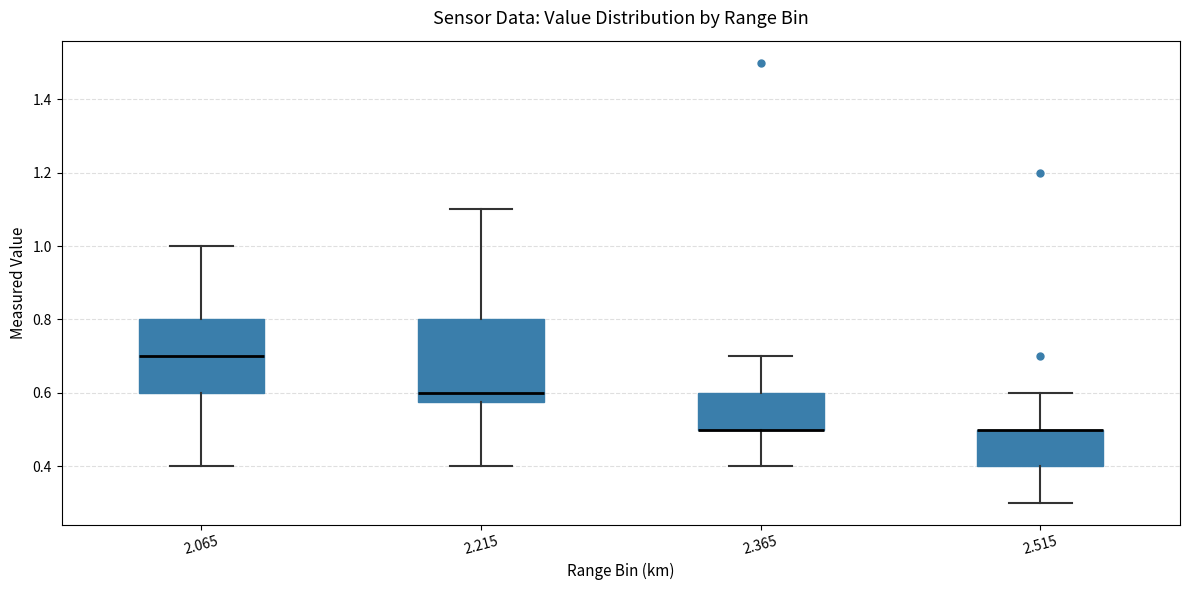

Reading left to right, transcribe this box plot: for each box, give where its median line is, the range the box spans, and where its two whiskers end, as read against the y-axis. The values are not printed on the chart, so give them approximately, as read against the axis.

2.065: median 0.70, box 0.60 to 0.80, whiskers 0.40 to 1.00
2.215: median 0.60, box 0.58 to 0.80, whiskers 0.40 to 1.10
2.365: median 0.50 (drawn on the box's lower edge), box 0.50 to 0.60, whiskers 0.40 to 0.70
2.515: median 0.50 (drawn on the box's upper edge), box 0.40 to 0.50, whiskers 0.30 to 0.60